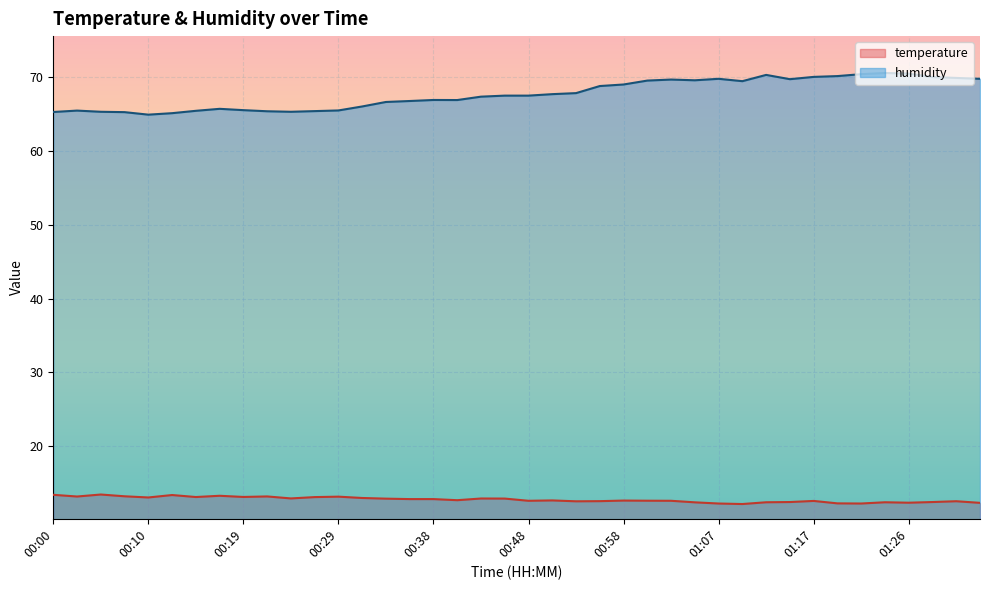

What is the difference between the maximum and minimum values in the temperature series?

1.3